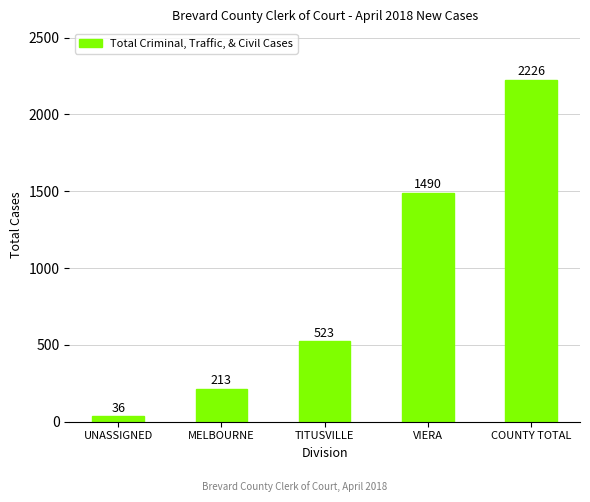

How many series are shown in this chart?

1